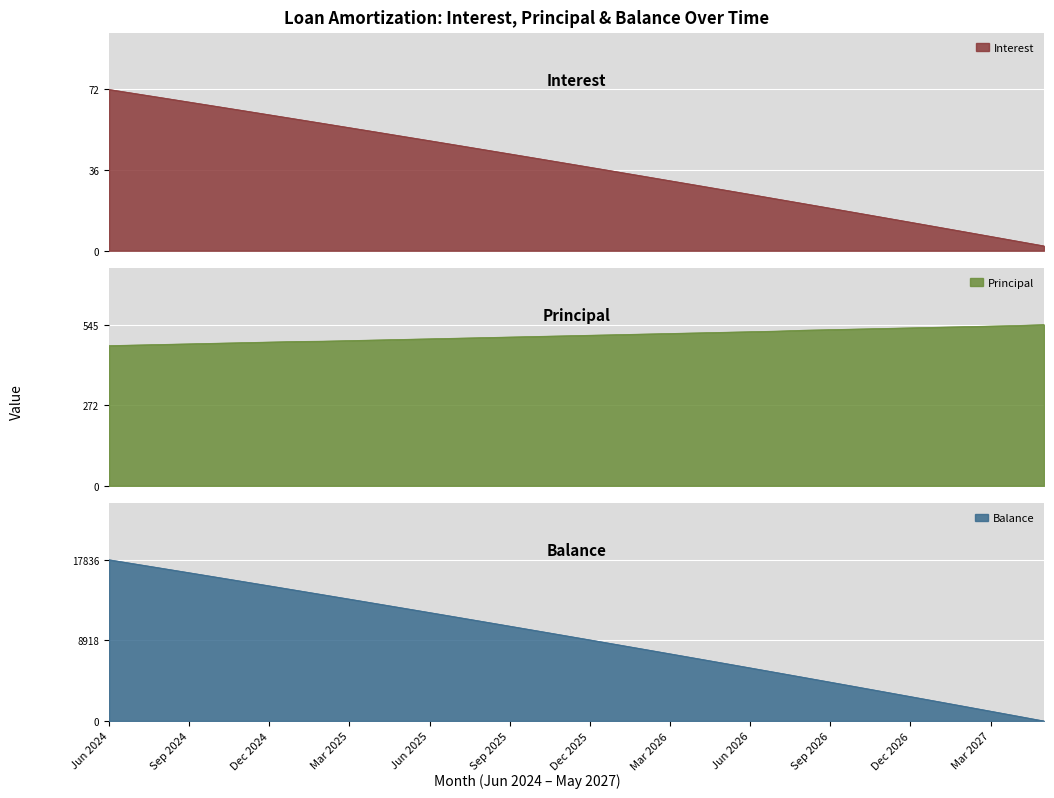

Reading right to left, extract all data points from this chart.

Interest: May 2027=2.2	Apr 2027=4.3	Mar 2027=6.5	Feb 2027=8.6	Jan 2027=10.7	Dec 2026=12.8	Nov 2026=14.9	Oct 2026=17.0	Sep 2026=19.1	Aug 2026=21.2	Jul 2026=23.3	Jun 2026=25.3	May 2026=27.4	Apr 2026=29.4	Mar 2026=31.5	Feb 2026=33.5	Jan 2026=35.5	Dec 2025=37.5	Nov 2025=39.5	Oct 2025=41.5	Sep 2025=43.5	Aug 2025=45.5	Jul 2025=47.5	Jun 2025=49.5	May 2025=51.4	Apr 2025=53.4	Mar 2025=55.3	Feb 2025=57.2	Jan 2025=59.2	Dec 2024=61.1	Nov 2024=63.0	Oct 2024=64.9	Sep 2024=66.8	Aug 2024=68.7	Jul 2024=70.6	Jun 2024=72.5
Principal: May 2027=545.0	Apr 2027=542.0	Mar 2027=540.0	Feb 2027=538.0	Jan 2027=536.0	Dec 2026=534.0	Nov 2026=532.0	Oct 2026=530.0	Sep 2026=528.0	Aug 2026=526.0	Jul 2026=523.0	Jun 2026=521.0	May 2026=519.0	Apr 2026=517.0	Mar 2026=515.0	Feb 2026=513.0	Jan 2026=511.0	Dec 2025=509.0	Nov 2025=507.0	Oct 2025=505.0	Sep 2025=503.0	Aug 2025=501.0	Jul 2025=499.0	Jun 2025=497.0	May 2025=495.0	Apr 2025=493.0	Mar 2025=491.0	Feb 2025=489.0	Jan 2025=488.0	Dec 2024=486.0	Nov 2024=484.0	Oct 2024=482.0	Sep 2024=480.0	Aug 2024=478.0	Jul 2024=476.0	Jun 2024=474.0
Balance: May 2027=3.0	Apr 2027=548.0	Mar 2027=1090.0	Feb 2027=1630.0	Jan 2027=2168.0	Dec 2026=2704.0	Nov 2026=3238.0	Oct 2026=3770.0	Sep 2026=4300.0	Aug 2026=4828.0	Jul 2026=5354.0	Jun 2026=5877.0	May 2026=6398.0	Apr 2026=6917.0	Mar 2026=7434.0	Feb 2026=7949.0	Jan 2026=8462.0	Dec 2025=8973.0	Nov 2025=9482.0	Oct 2025=9989.0	Sep 2025=10494.0	Aug 2025=10997.0	Jul 2025=11498.0	Jun 2025=11997.0	May 2025=12494.0	Apr 2025=12989.0	Mar 2025=13482.0	Feb 2025=13973.0	Jan 2025=14462.0	Dec 2024=14950.0	Nov 2024=15436.0	Oct 2024=15920.0	Sep 2024=16402.0	Aug 2024=16882.0	Jul 2024=17360.0	Jun 2024=17836.0